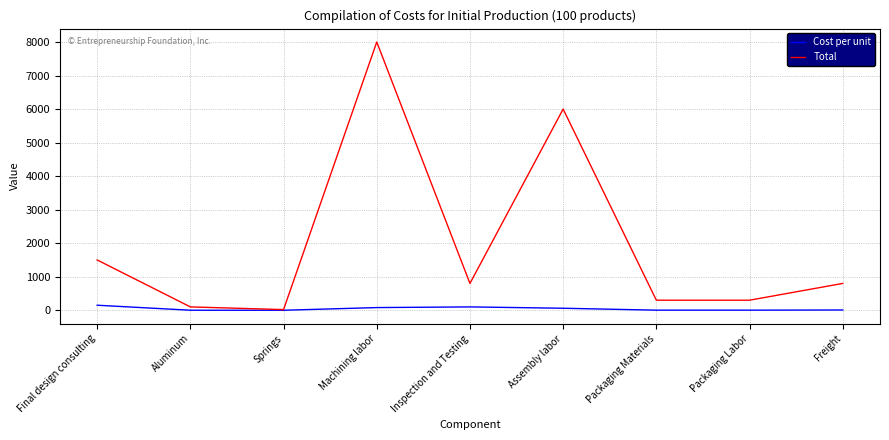

The Total series shows 615.4 at Final design consulting. True or false?

False